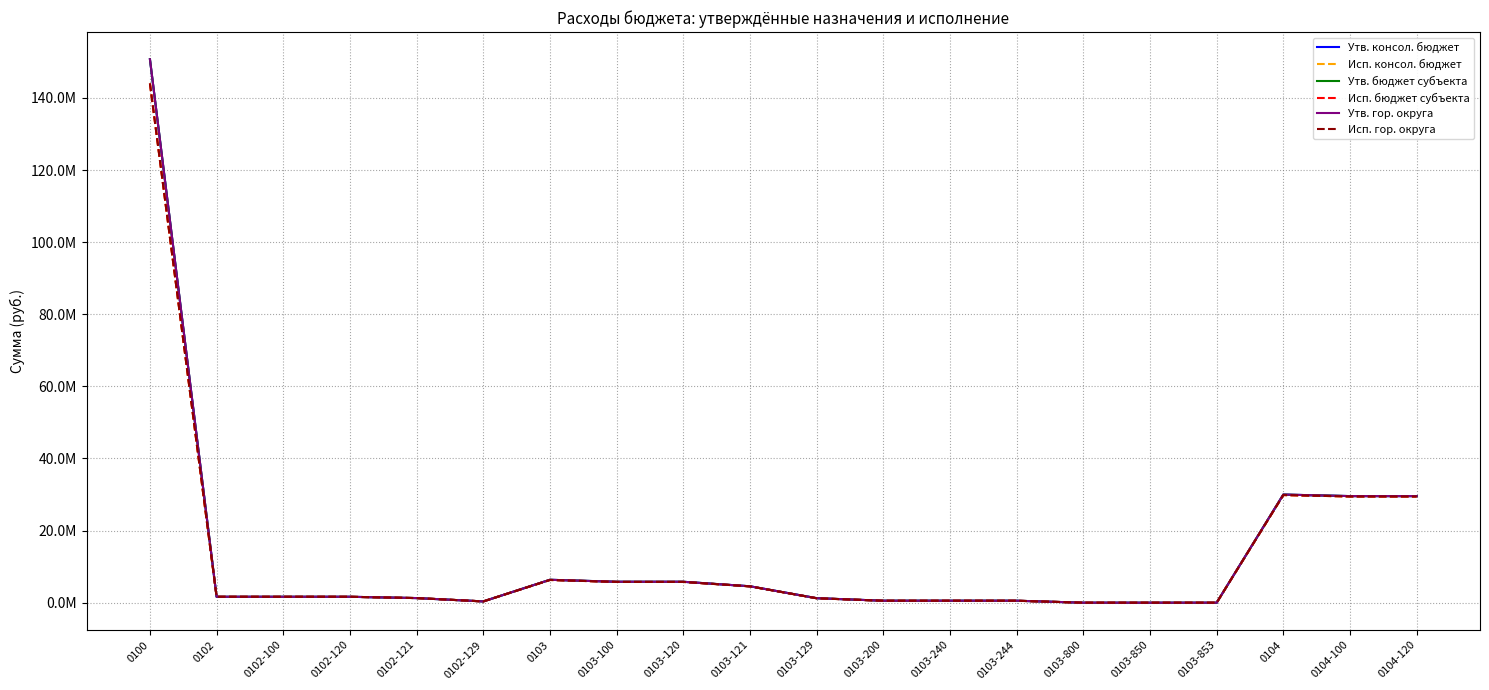

True or false: Утв. гор. округа has a value of 249885863.4 at 0100.

False